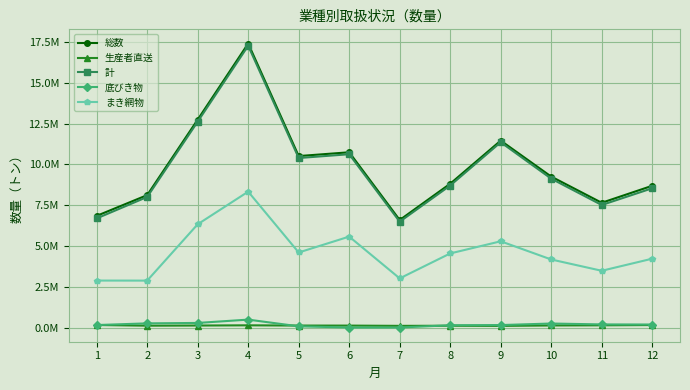

Which series has the largest total across all categories?

総数